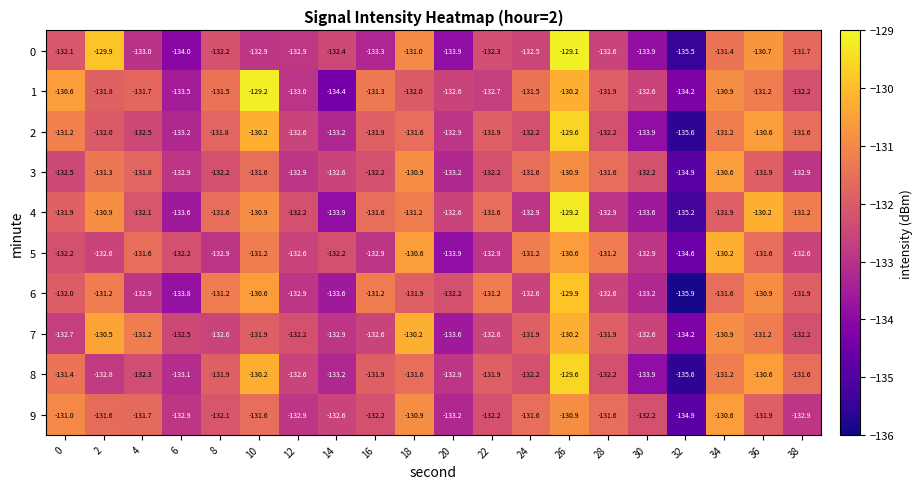

The 3 series shows -132.9 at 38. True or false?

True